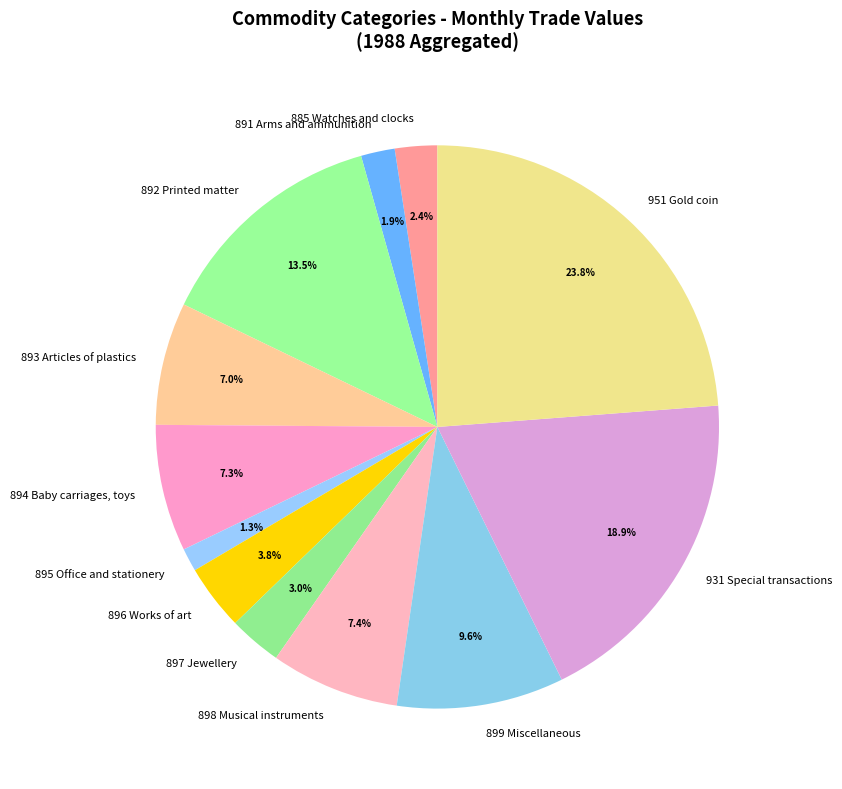

Combined, do 897 Jewellery and 896 Works of art account for over 50%?

No